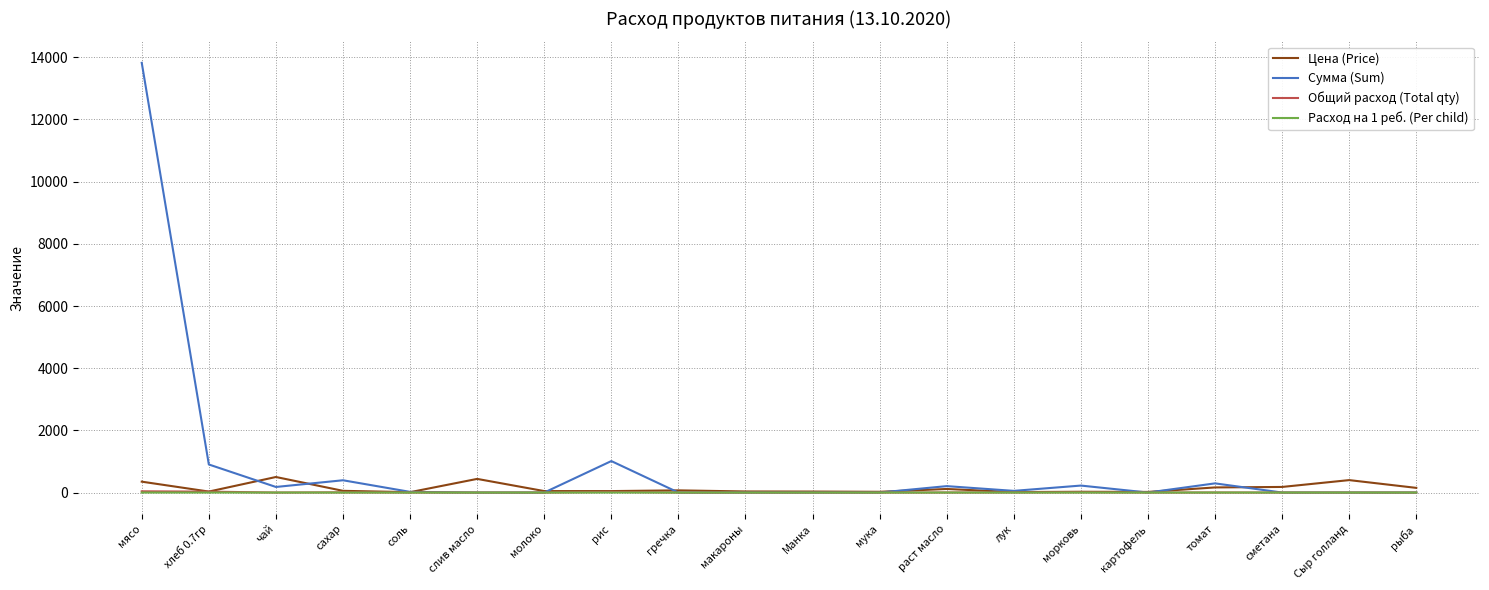

The Общий расход (Total qty) series shows 0.0 at сметана. True or false?

True